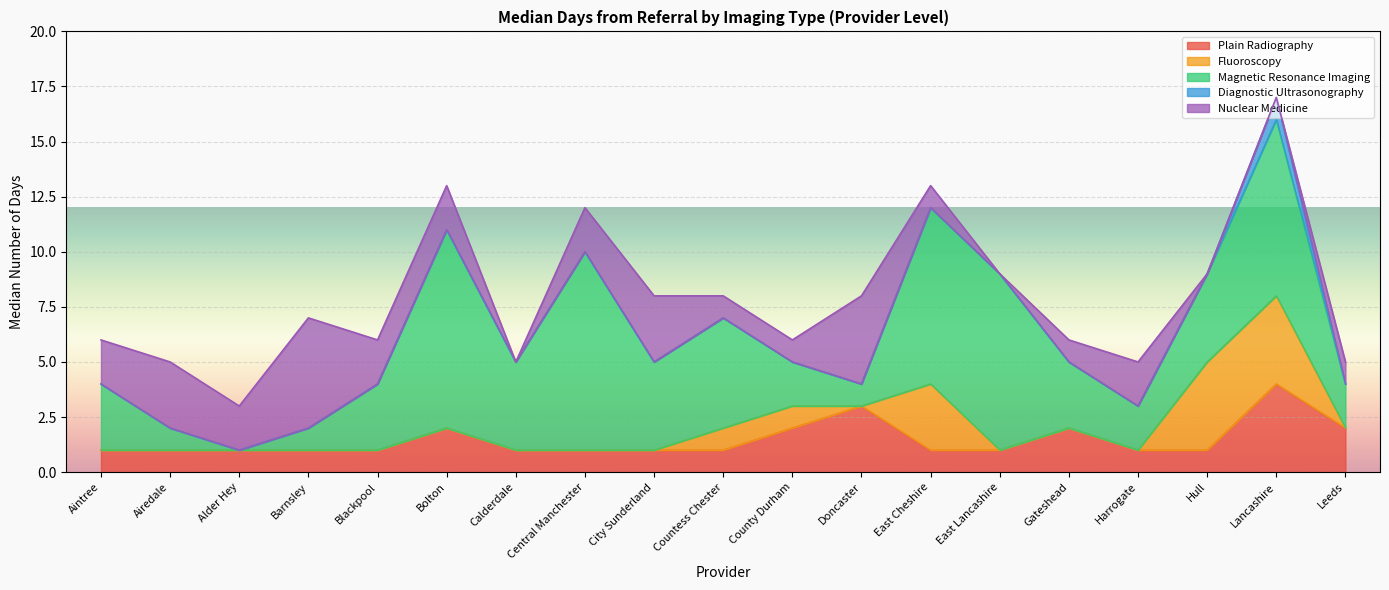

The Plain Radiography series shows 1 at Hull. True or false?

True